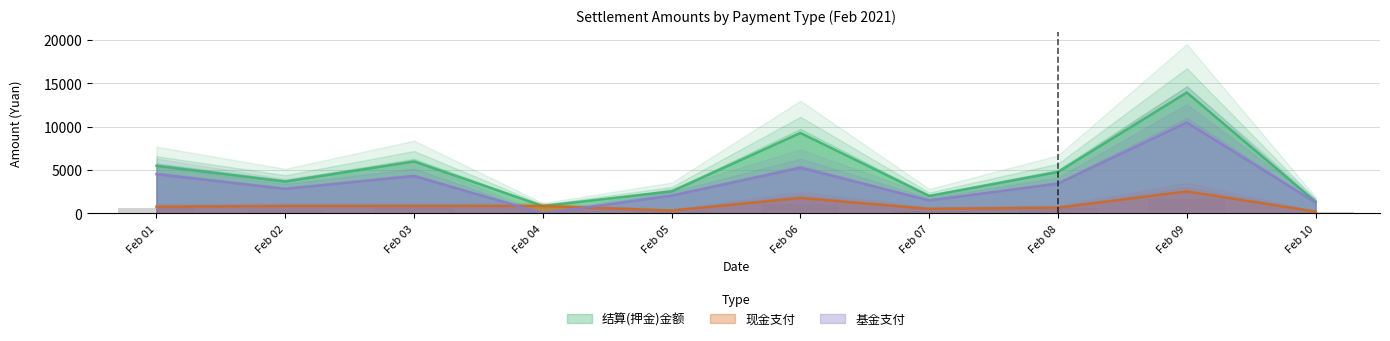

Rank the series by their maximum value, from lowest to highest.

现金支付, 基金支付, 结算(押金)金额